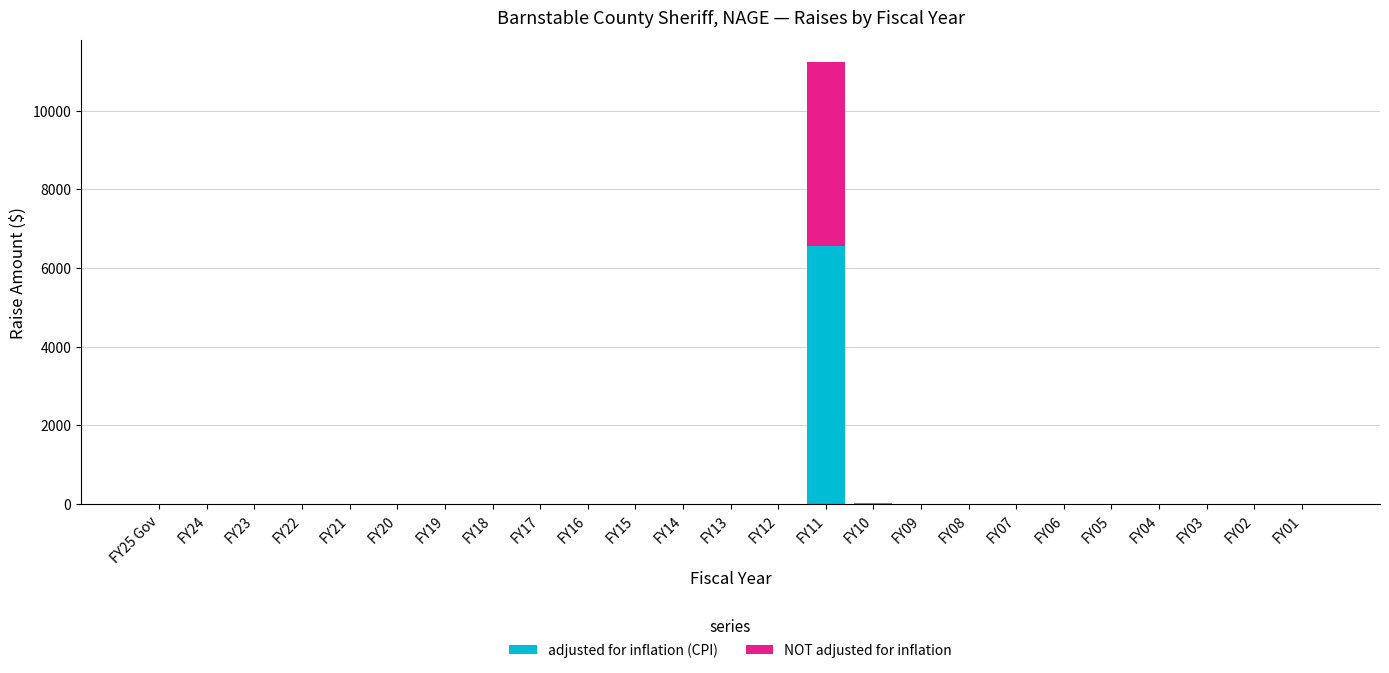

What is the maximum value for adjusted for inflation (CPI)?

6552